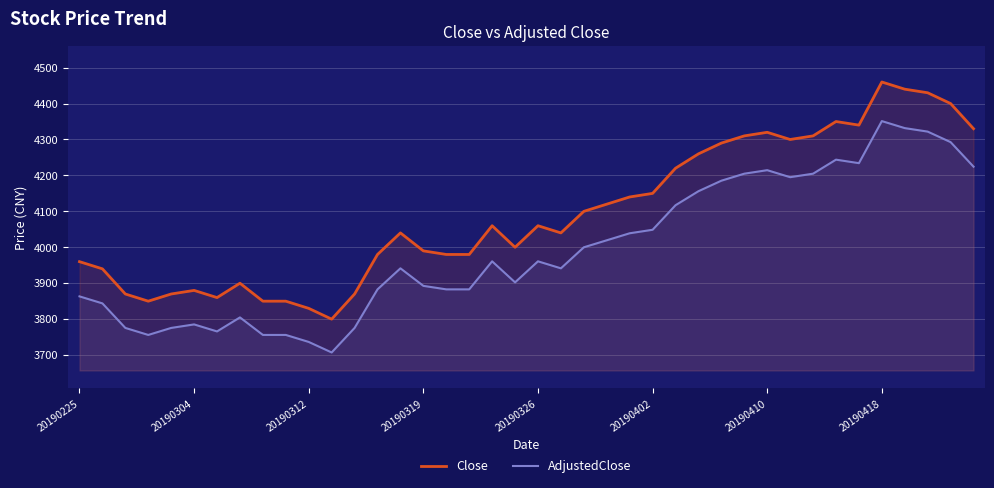

At which category is the sum across all series the highest?

20190418